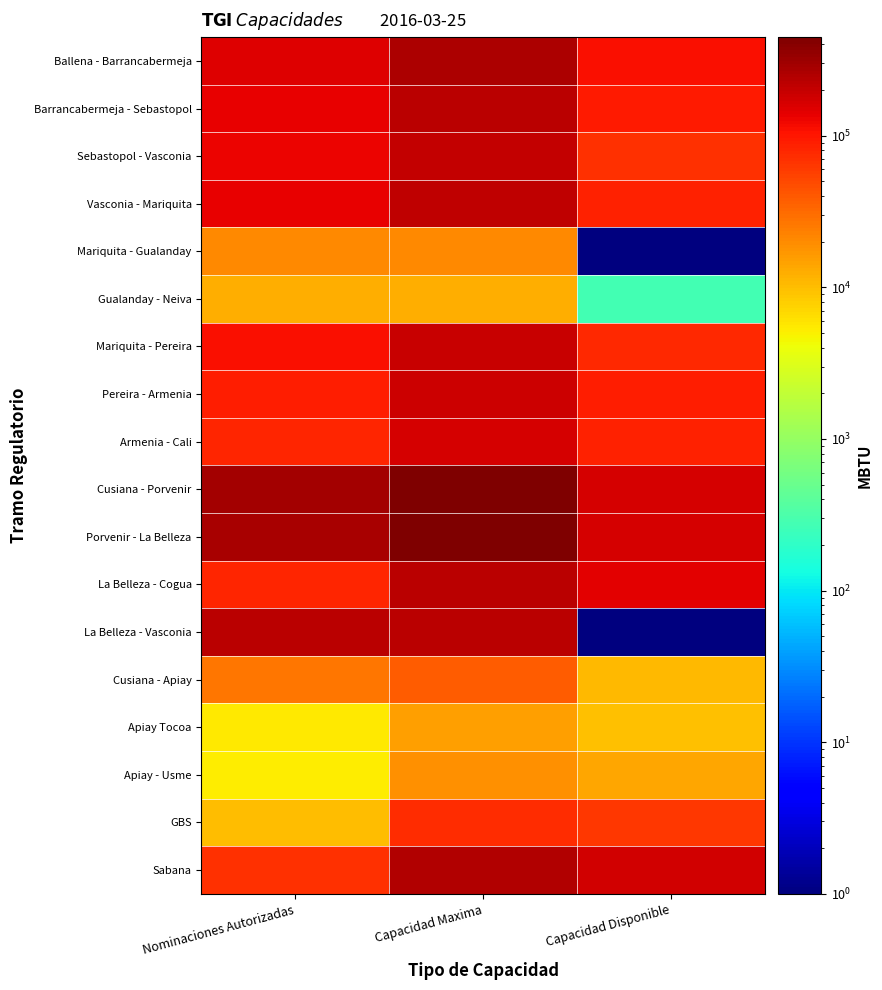

Which series has the largest total across all categories?

Cusiana - Porvenir